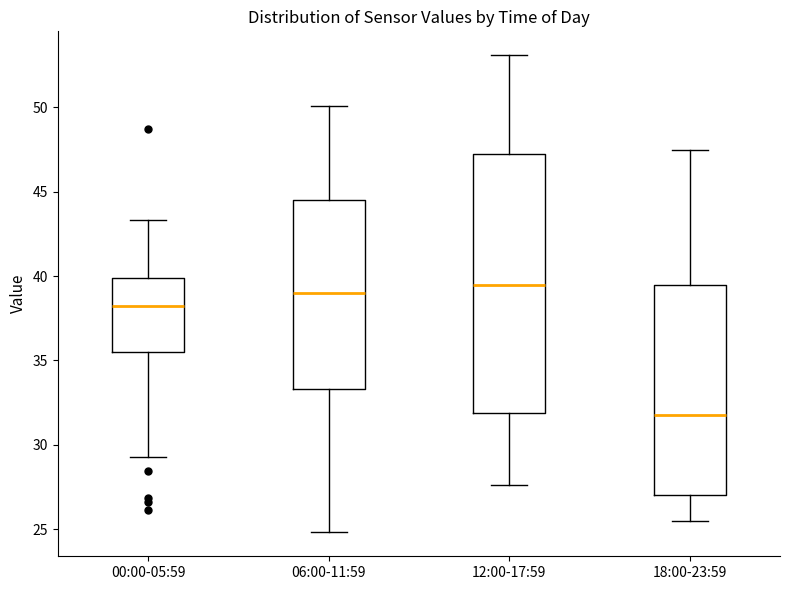

Reading left to right, transcribe this box plot: for each box, give where its median line is, the range the box spans, and where its two whiskers end, as read against the y-axis. The values are not printed on the chart, so give them approximately, as read against the axis.

00:00-05:59: median 38.0, box 35.5 to 40.0, whiskers 29.5 to 43.5
06:00-11:59: median 39.0, box 33.5 to 44.5, whiskers 25.0 to 50.0
12:00-17:59: median 39.5, box 32.0 to 47.0, whiskers 27.5 to 53.0
18:00-23:59: median 32.0, box 27.0 to 39.5, whiskers 25.5 to 47.5